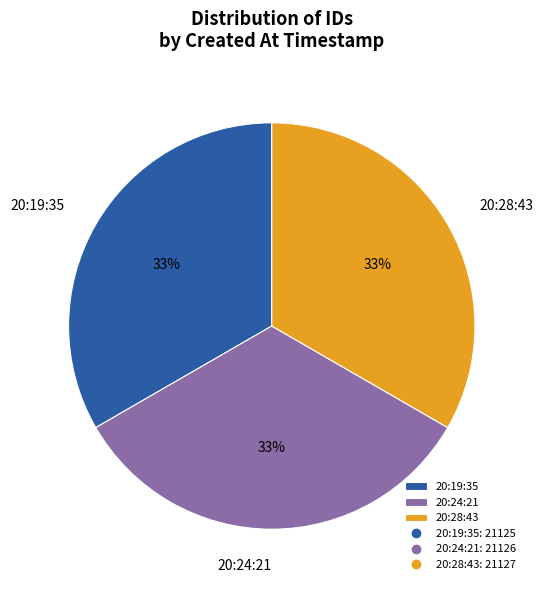

Does 20:28:43 account for over 50% of the chart?

No